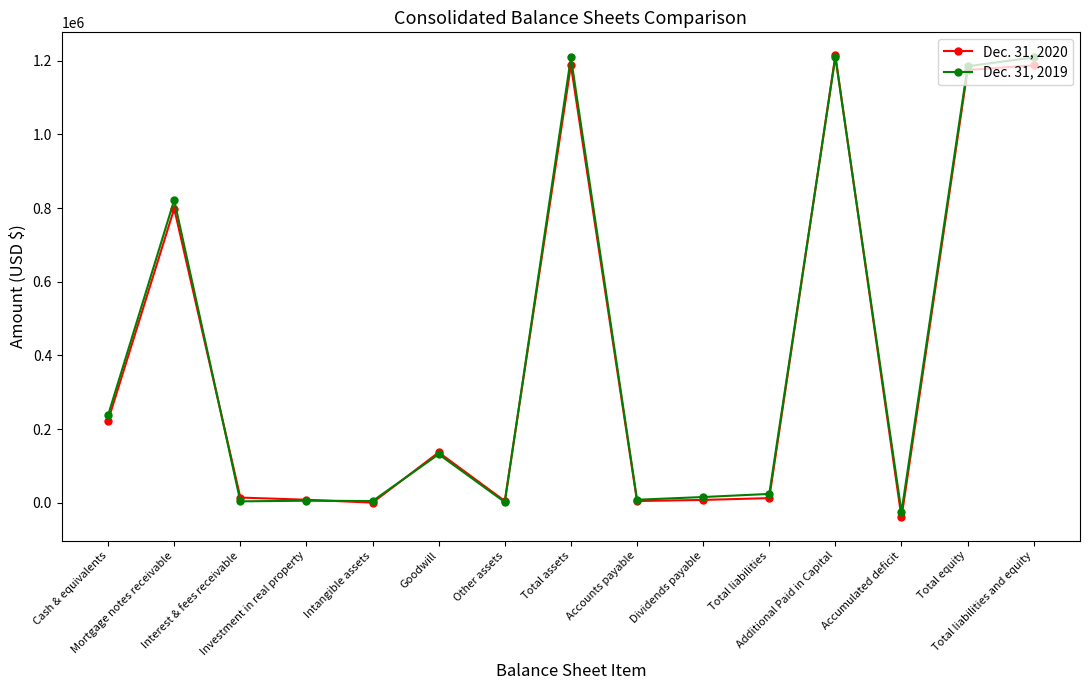

What is the sum of the Dec. 31, 2019 values at Total assets and Cash & equivalents?

1446943